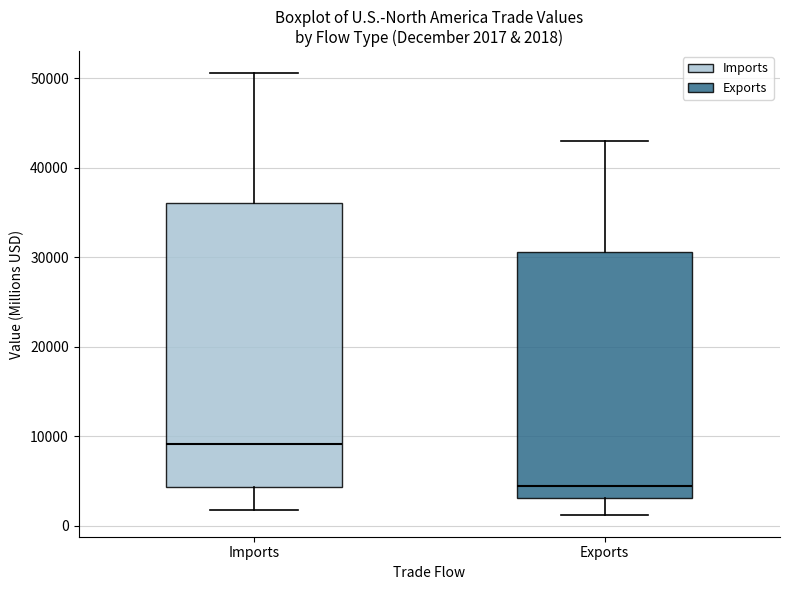

Comparing the boxes themselves (not the whiskers), which one is the tallest?

Imports